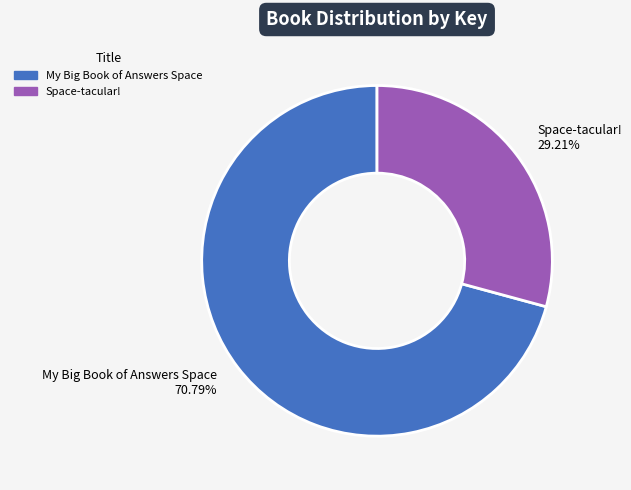

Rank the categories by value from highest to lowest.

My Big Book of Answers Space, Space-tacular!